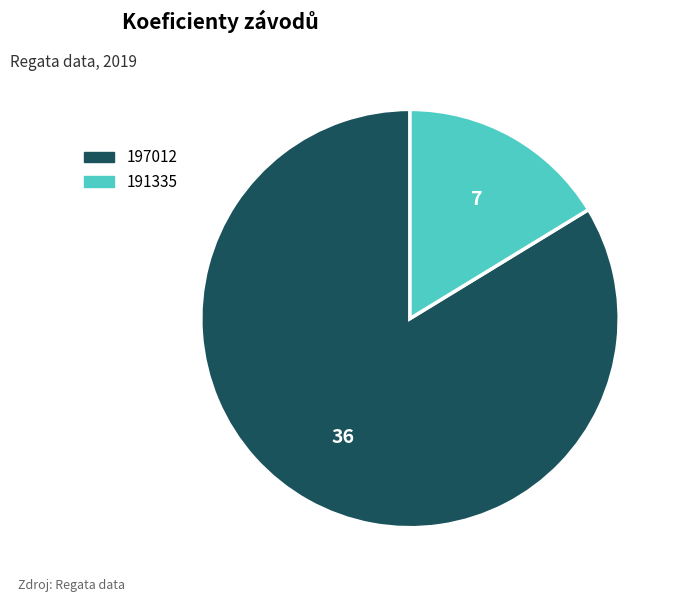

Which category has the biggest portion of the pie?

197012